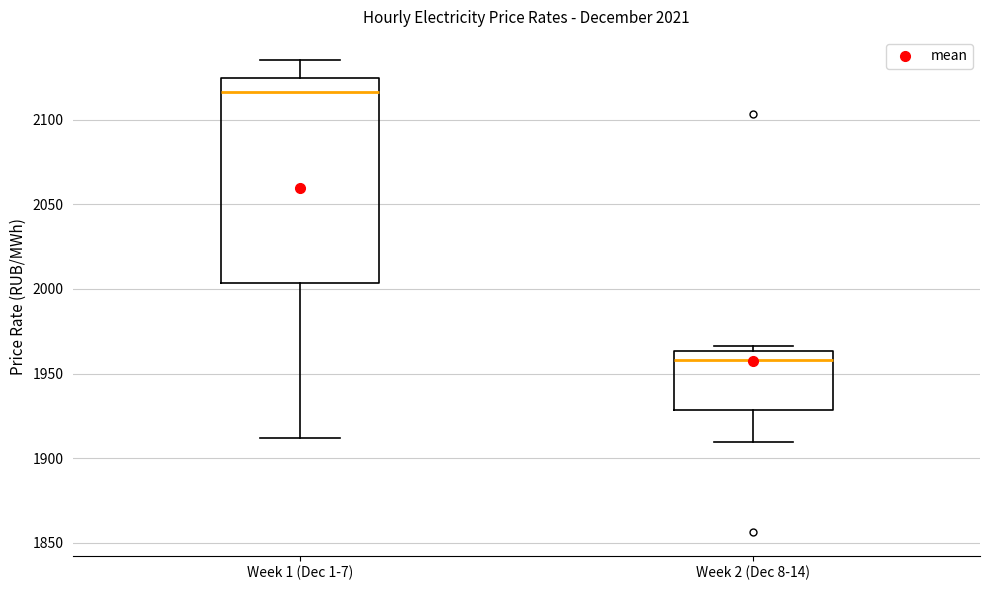

Reading left to right, transcribe this box plot: for each box, give where its median line is, the range the box spans, and where its two whiskers end, as read against the y-axis. The values are not printed on the chart, so give them approximately, as read against the axis.

Week 1 (Dec 1-7): median 2115, box 2005 to 2125, whiskers 1910 to 2135
Week 2 (Dec 8-14): median 1960, box 1930 to 1965, whiskers 1910 to 1965 (just above the box's upper edge)